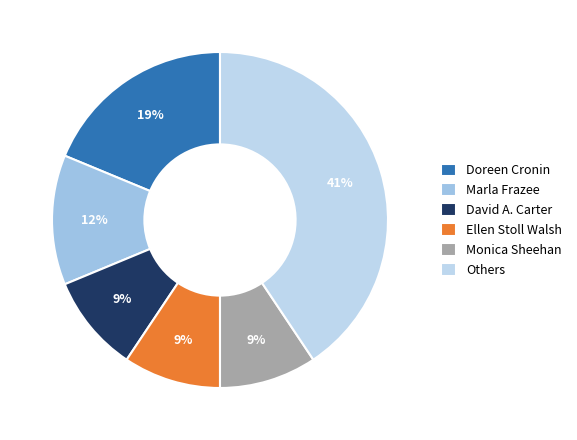

How many slices are in this pie chart?

6